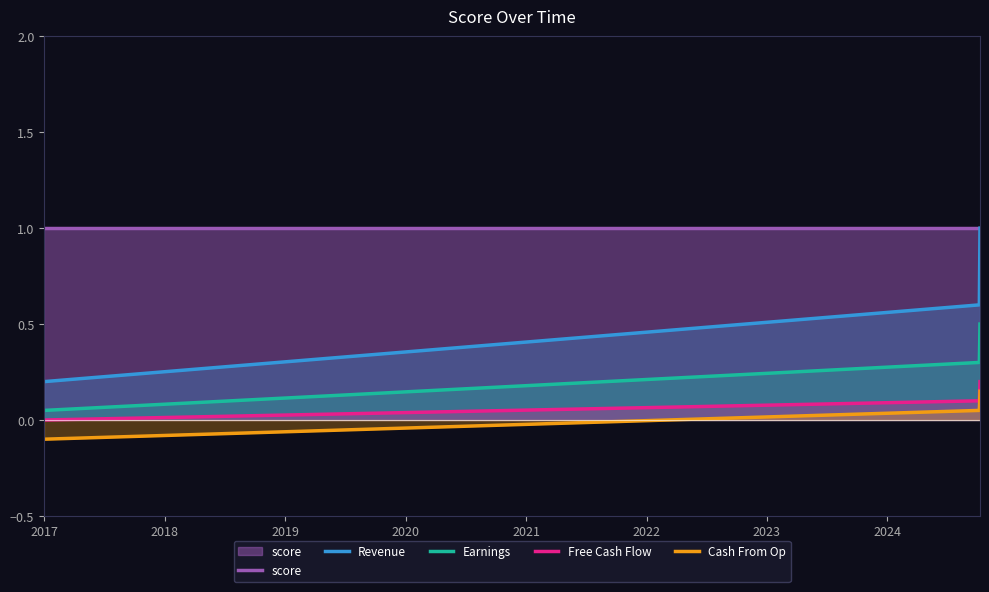

Reading left to right, list all the values displayed in this chart.

score: 1.0	1.0	1.0
Revenue: 0.2	0.6	1.0
Earnings: 0.1	0.3	0.5
Free Cash Flow: 0.0	0.1	0.2
Cash From Op: -0.1	0.1	0.1